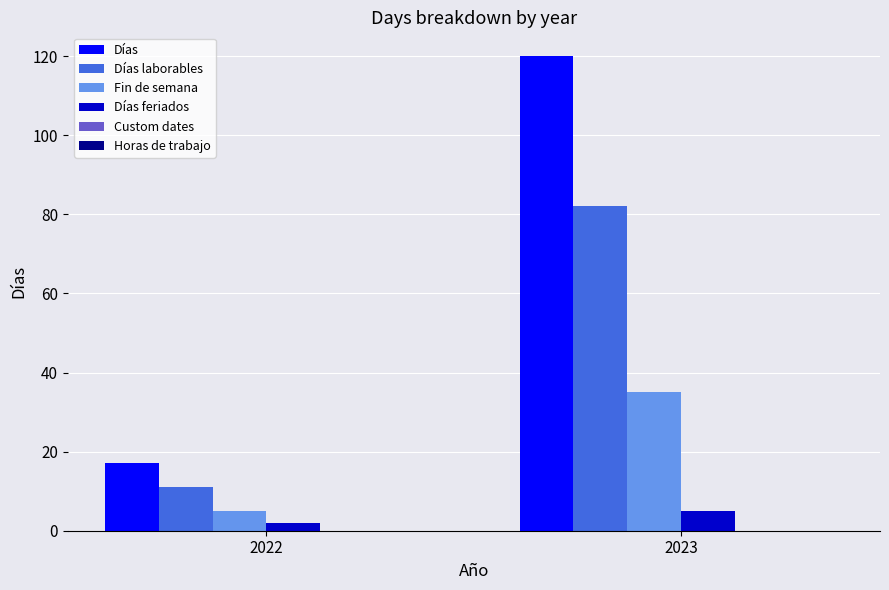

What is the spread (max minus min) of values at 2022?

15